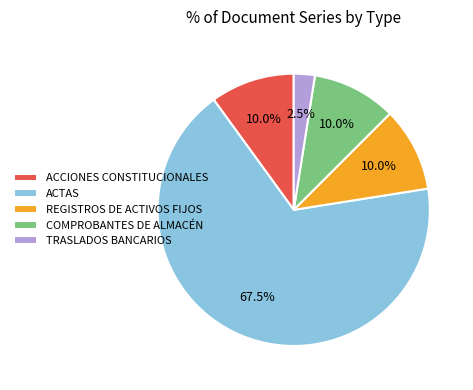

To the nearest percent, what is the average slice percentage?

20%